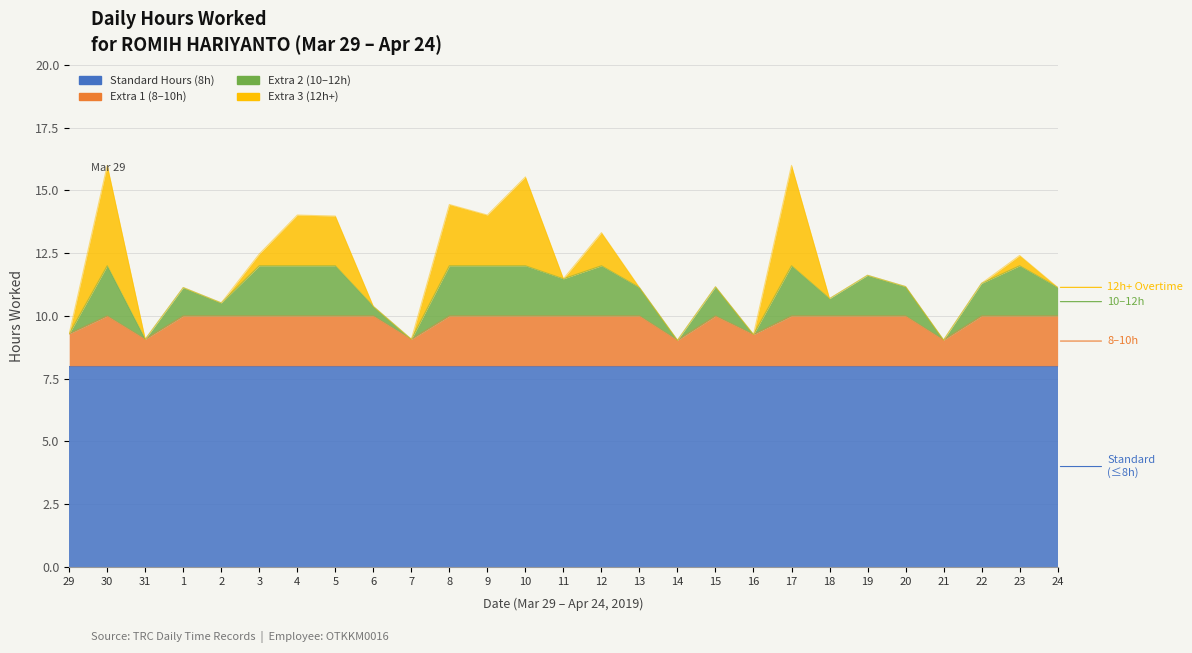

What is the value of the 12th point from the left?

14.0